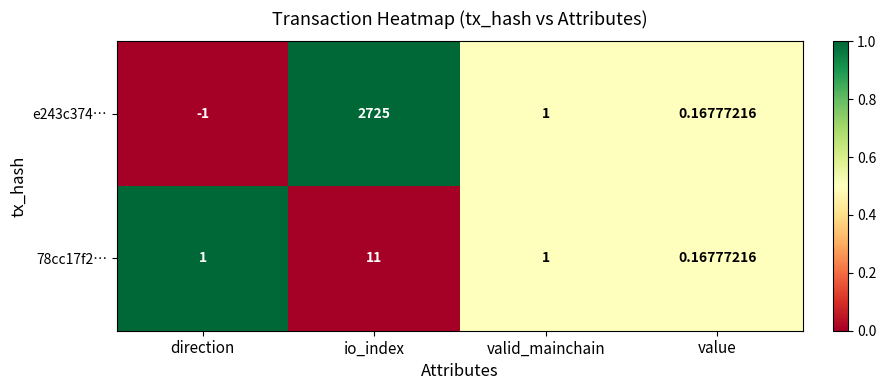

Which series has the widest spread of values?

e243c374…